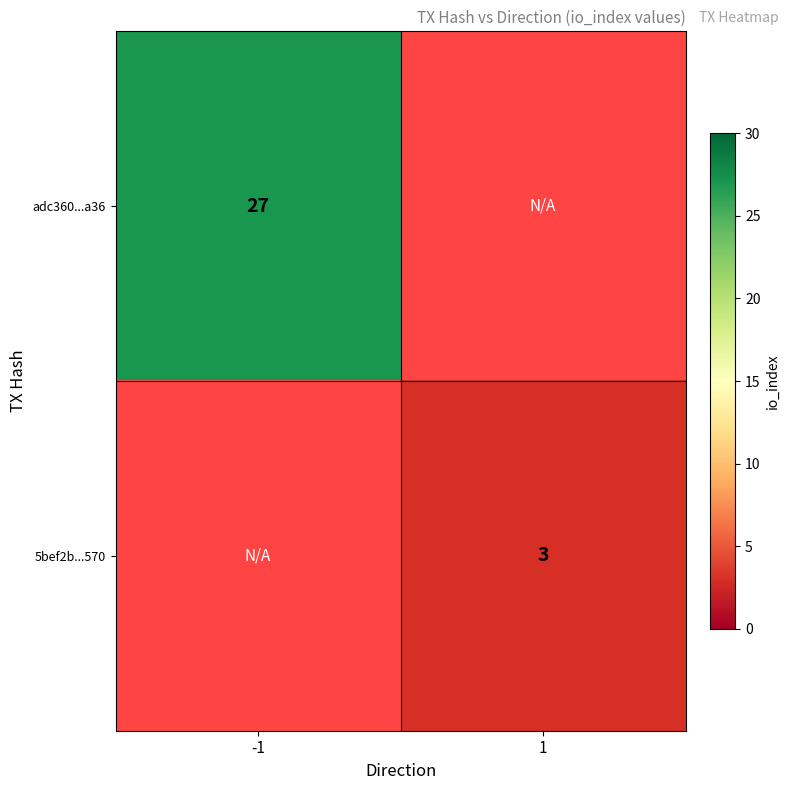

True or false: 5bef2b...570 has a value of 1 at 1.

False